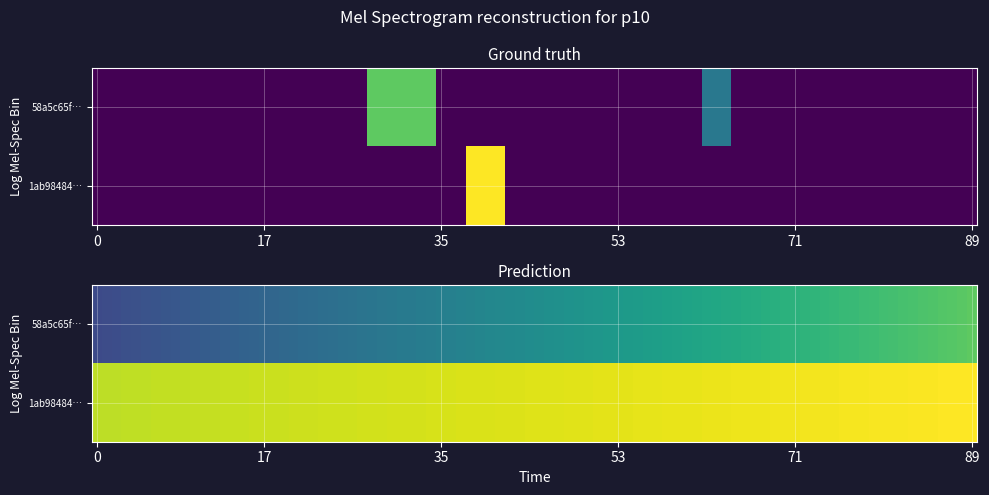

How many values in the 58a5c65f091a1c30102688981a35e127974f2bd series are below 15?

1